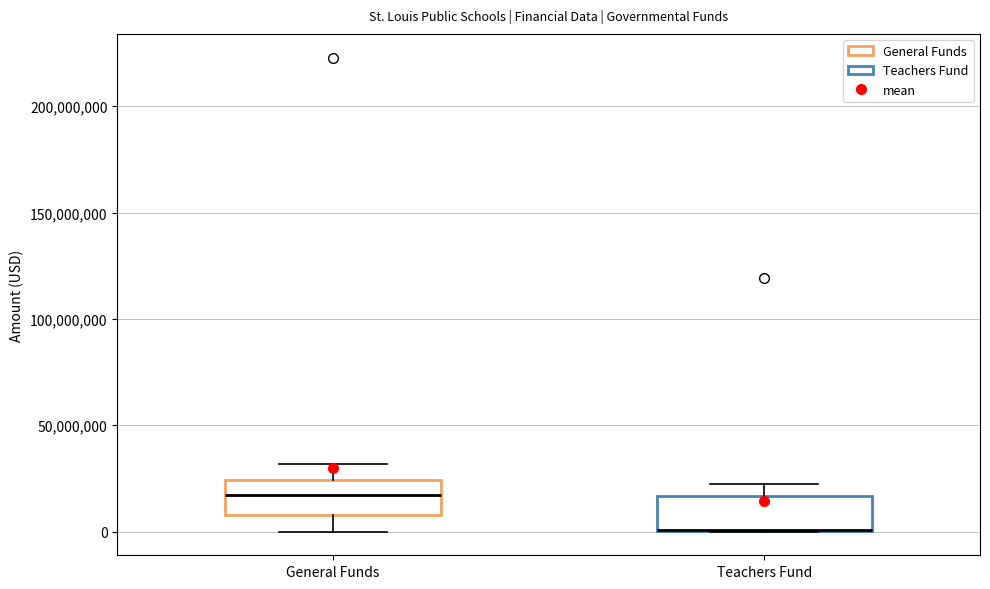

Reading left to right, transcribe this box plot: for each box, give where its median line is, the range the box spans, and where its two whiskers end, as read against the y-axis. The values are not printed on the chart, so give them approximately, as read against the axis.

General Funds: median 15000000, box 10000000 to 25000000, whiskers 0 to 30000000
Teachers Fund: median 0 (drawn on the box's lower edge), box 0 to 15000000, whiskers 0 to 20000000